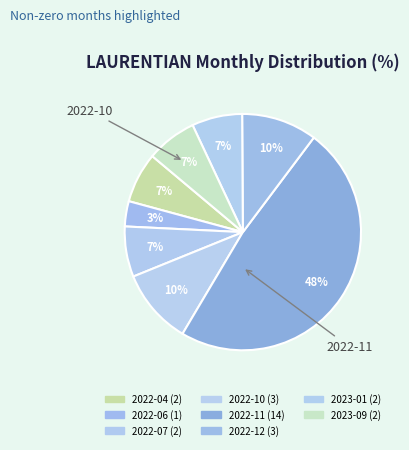

How many segments does this pie chart have?

8